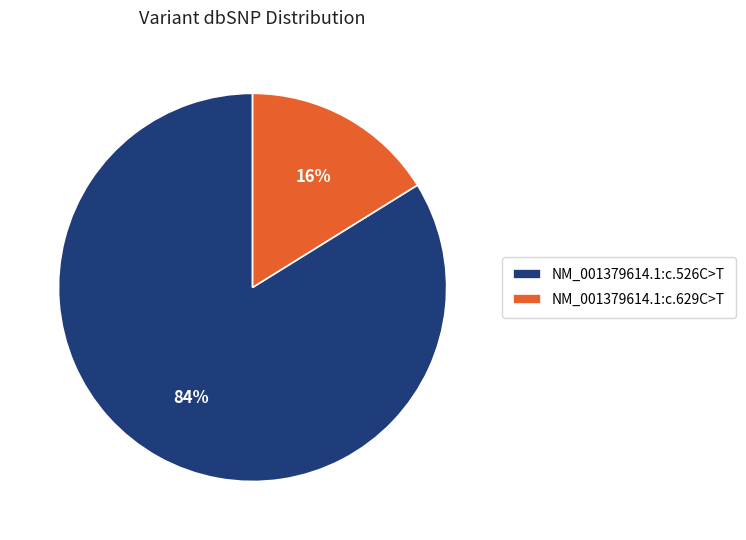

Is NM_001379614.1:c.629C>T the majority of the pie?

No